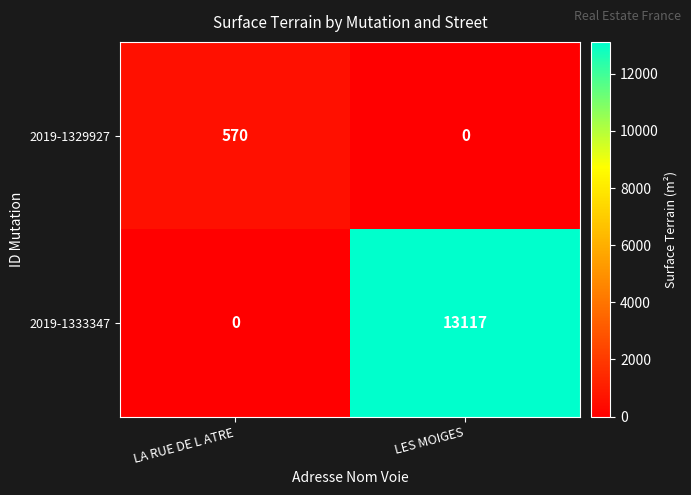

What is the maximum value shown in the chart?

13117